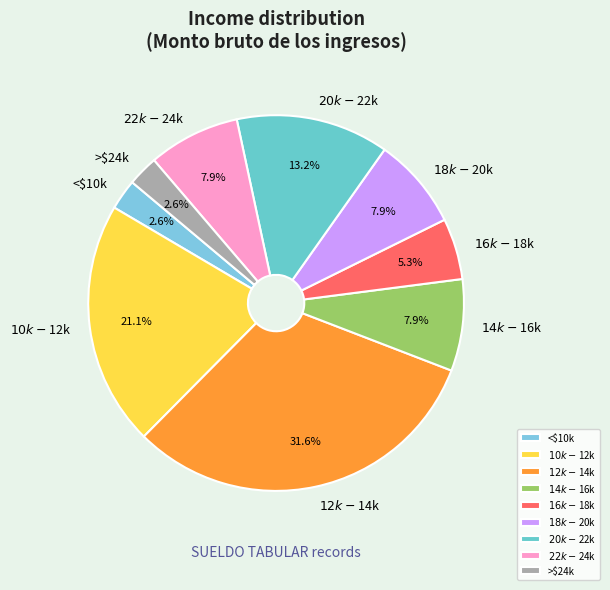

Does <$10k represent more than half of the total?

No